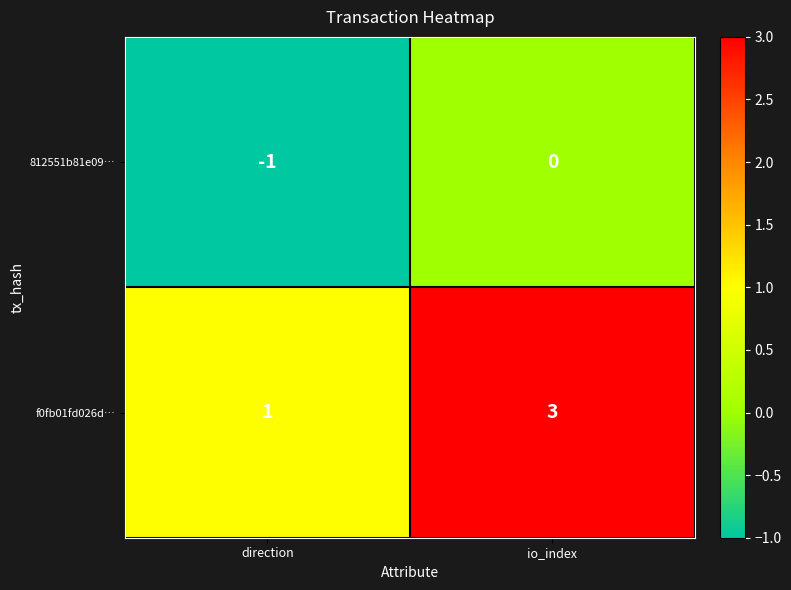

Reading left to right, transcribe all the data shown in this chart.

812551b81e09…: -1	0
f0fb01fd026d…: 1	3